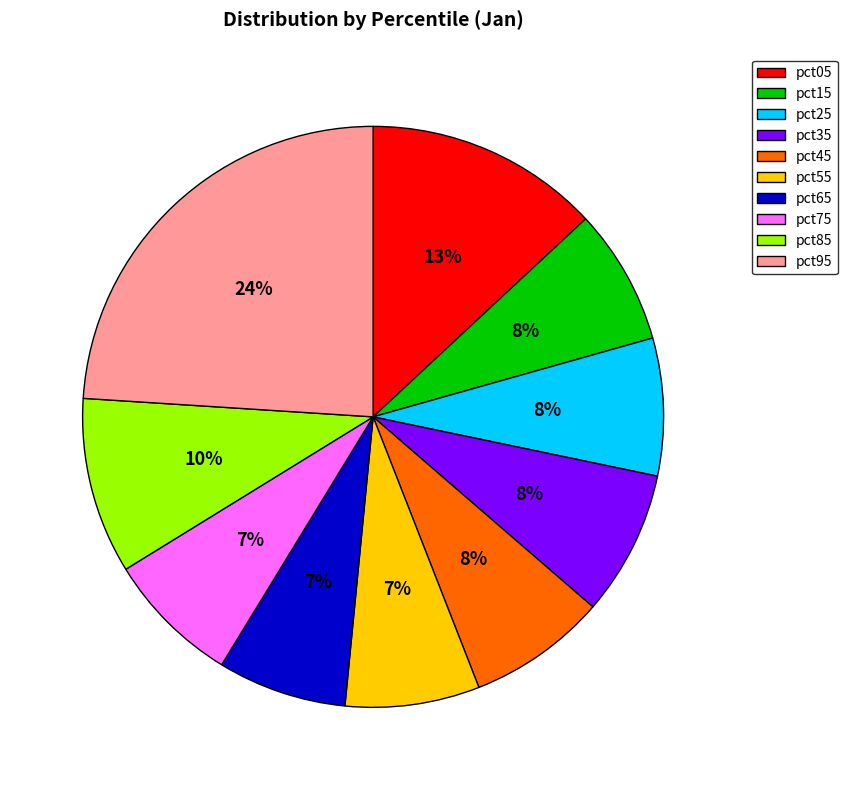

To the nearest percent, what is the combined percentage of pct35 and pct85?

18%